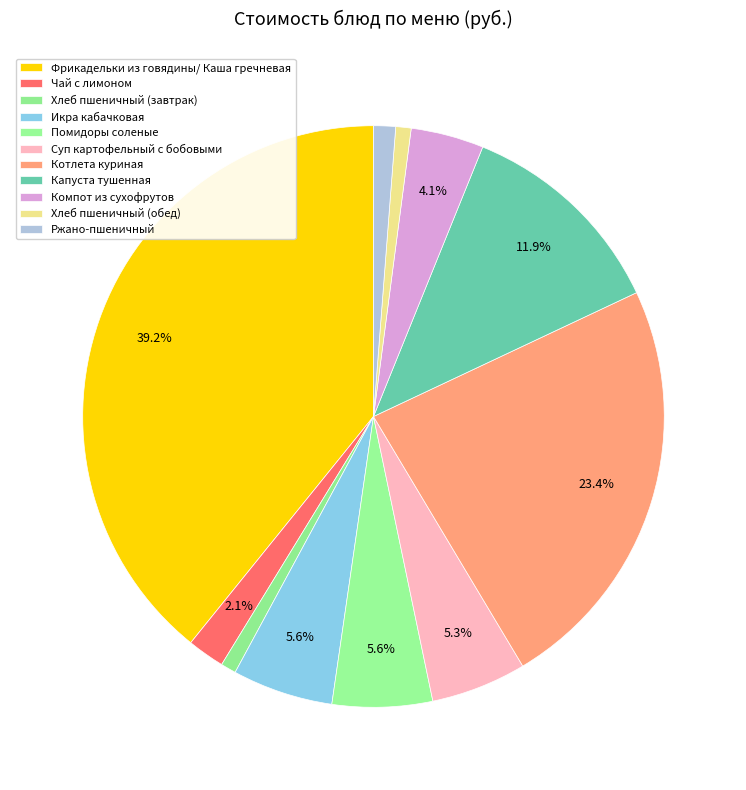

Count the number of slices in the pie.

11